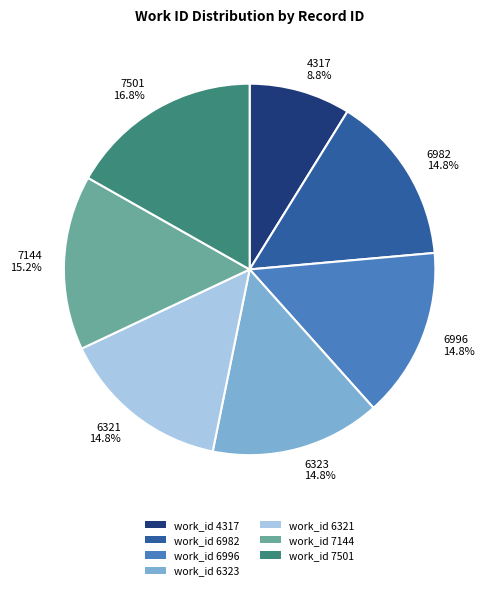

Is there a majority slice in this chart?

No